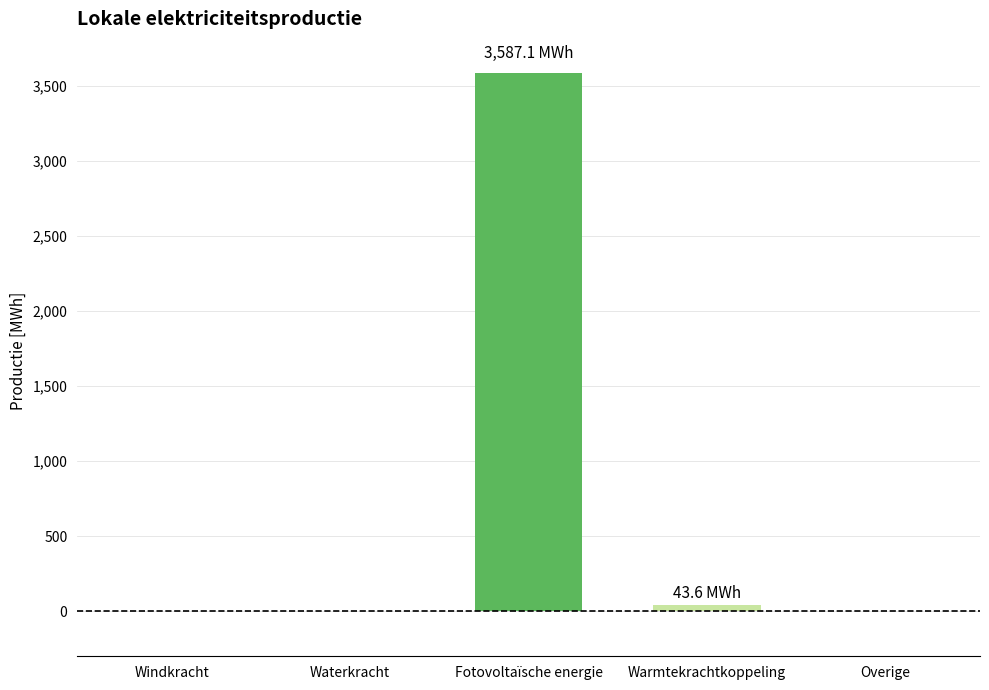

How many values exceed 0?

2